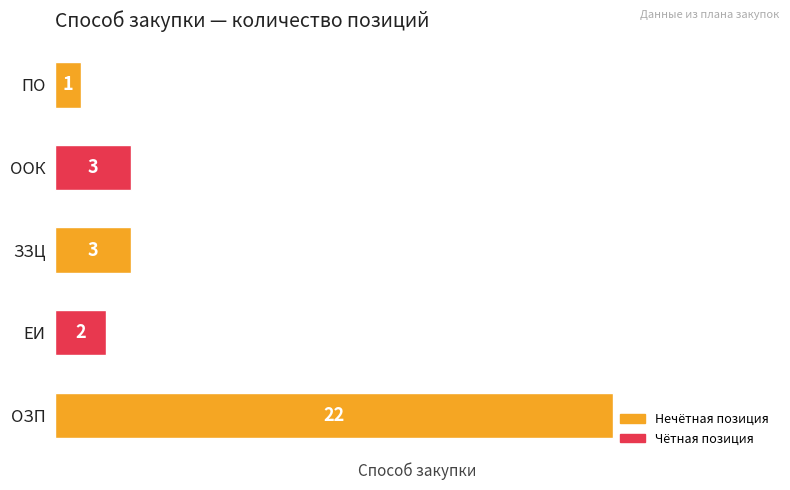

What is the average value?

6